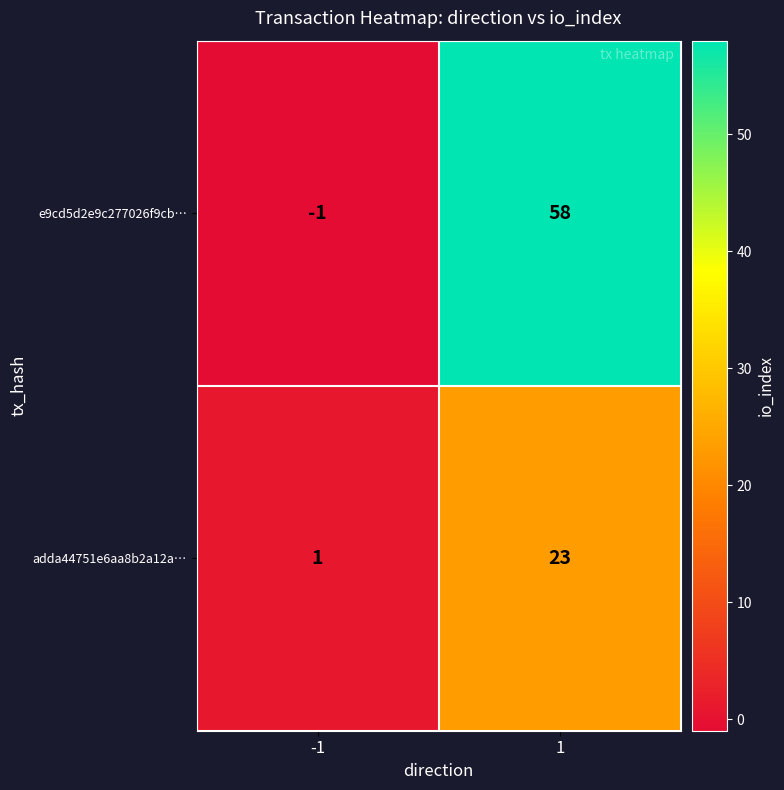

What value does the e9cd5d2e9c277026f9cb… series have at 1?

58